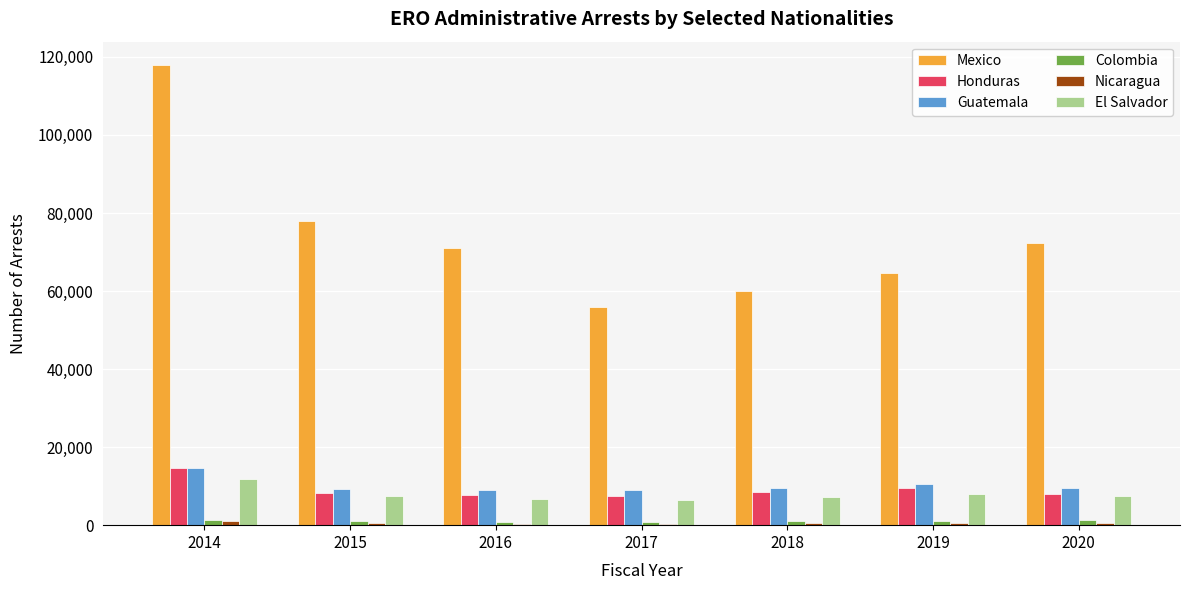

What is the lowest value of the Guatemala series?

8890